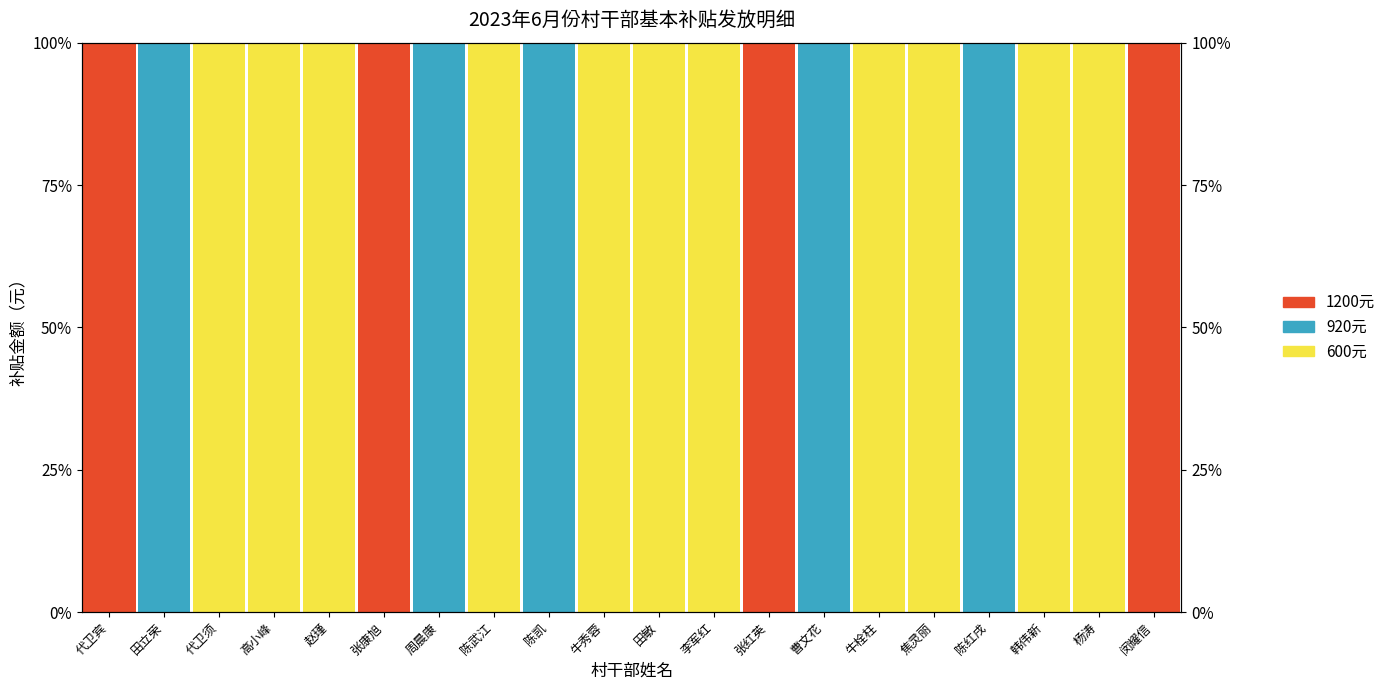

Which category has the lowest value in the 920元 series?

代卫宾